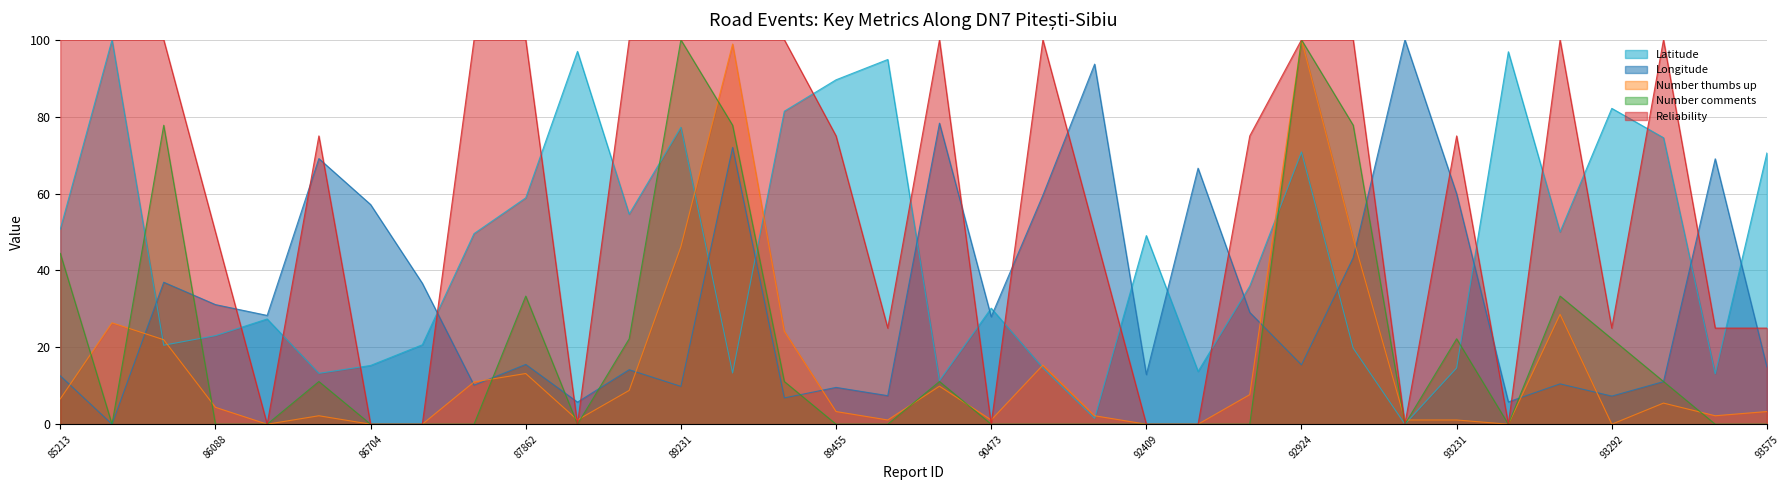

At which category does the chart reach its minimum across all series?

93230